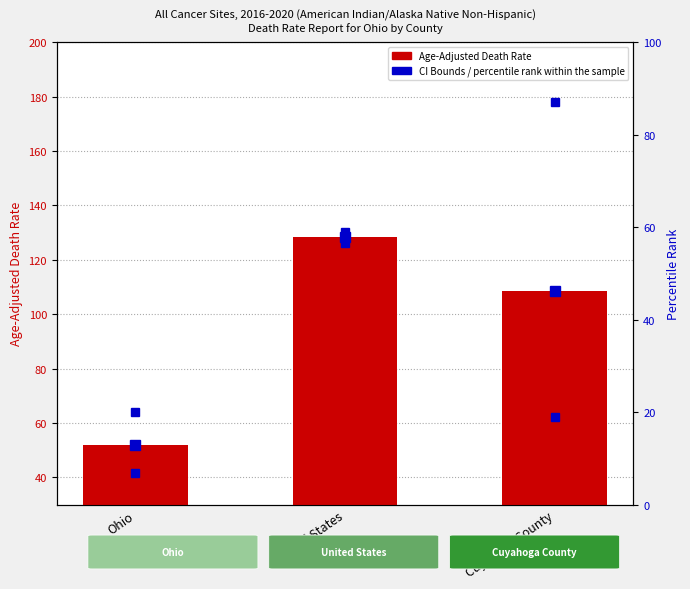

At Cuyahoga County, list the series in order from smallest to largest.

percentile rank within the sample, Age-Adjusted Death Rate